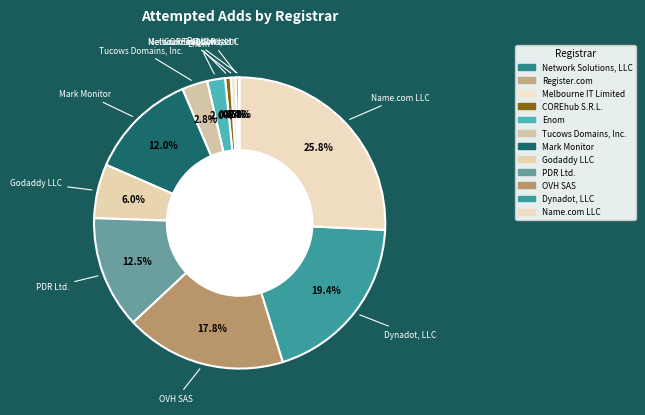

To the nearest percent, what is the average slice percentage?

8%